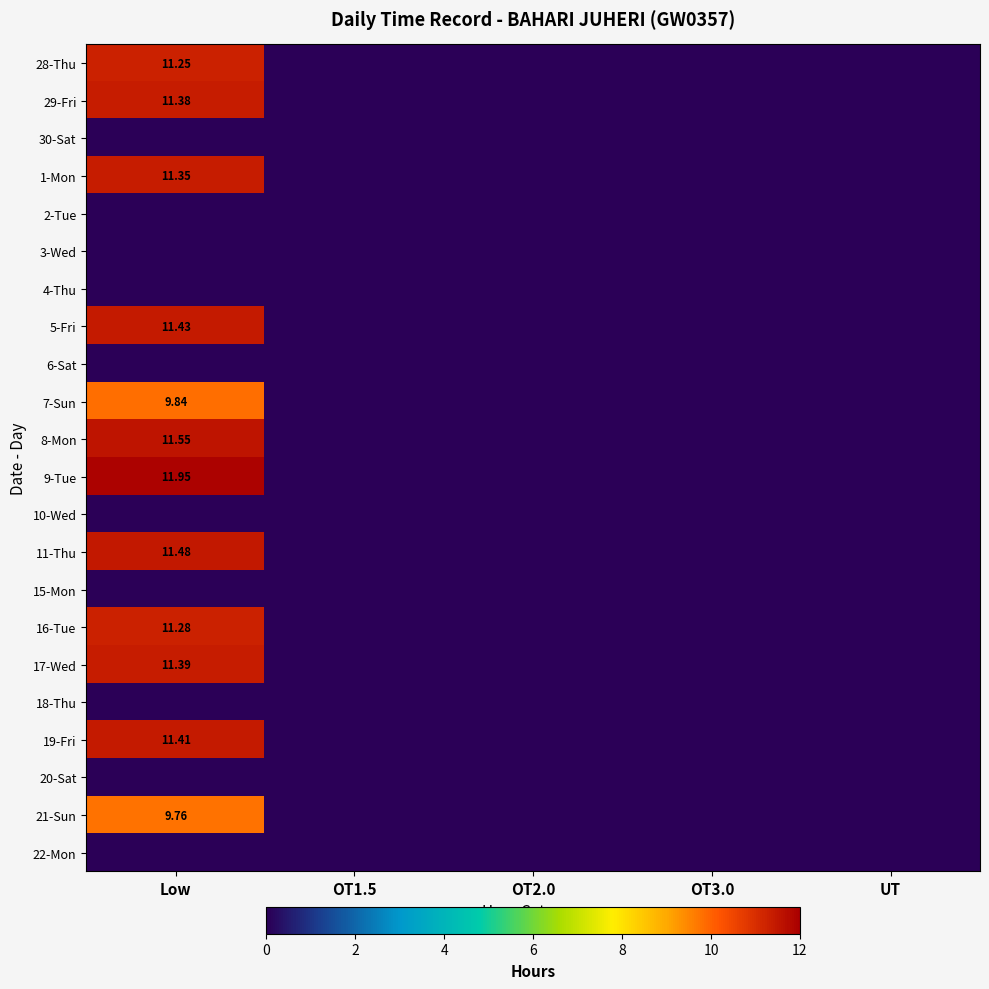

List the labels in order of 16-Tue value, smallest first.

OT1.5, OT2.0, OT3.0, UT, Low